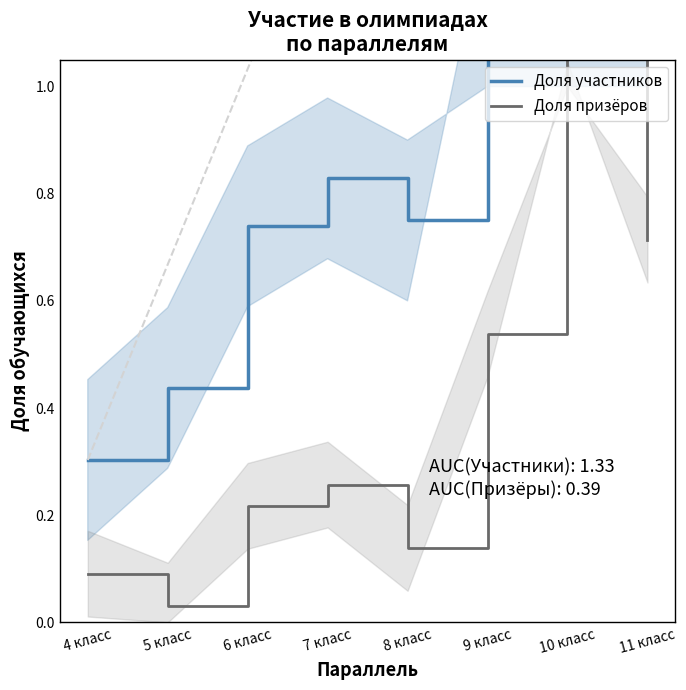

What is the total value across all series at 8 класс?

0.9